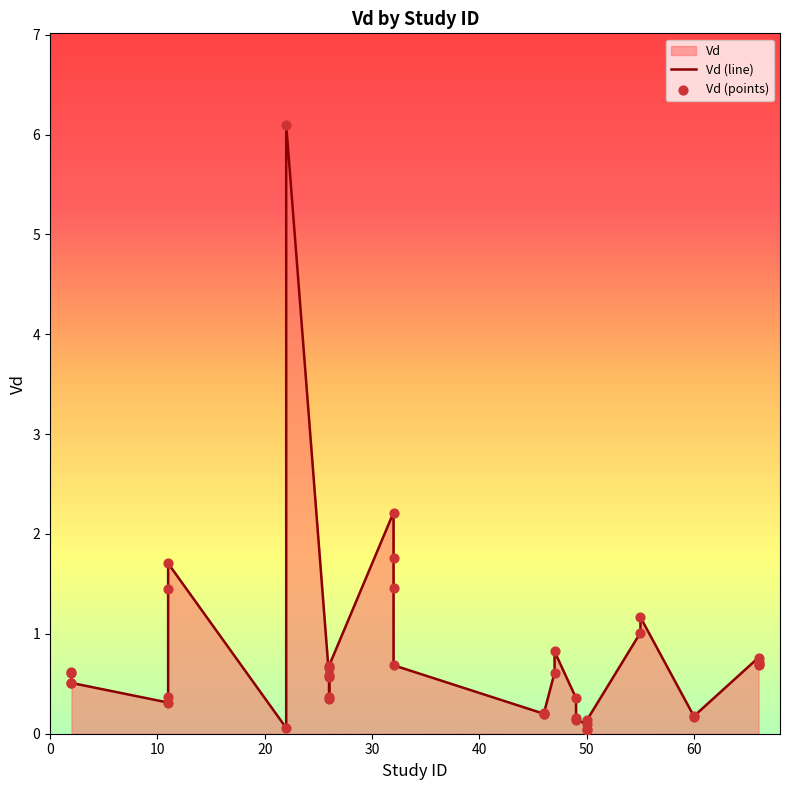

Which series has the largest total across all categories?

Vd (line)